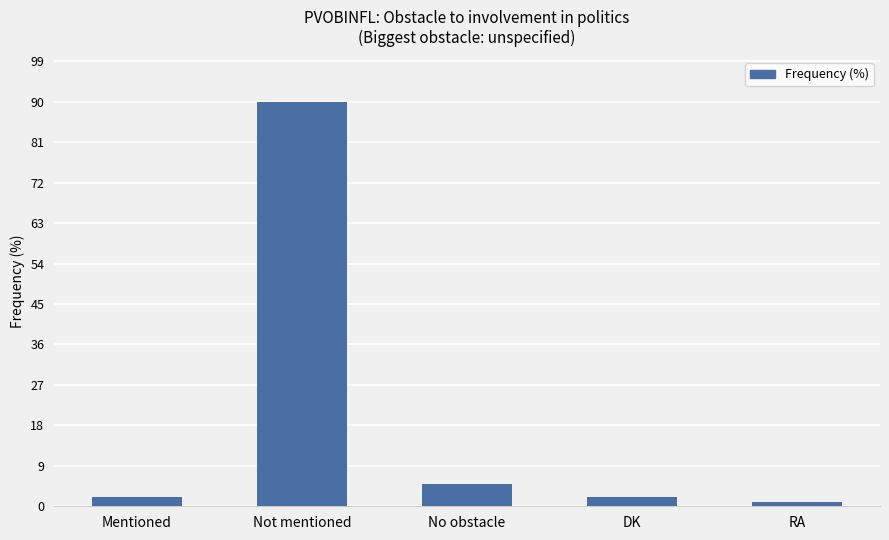

What is the greatest value displayed?

90